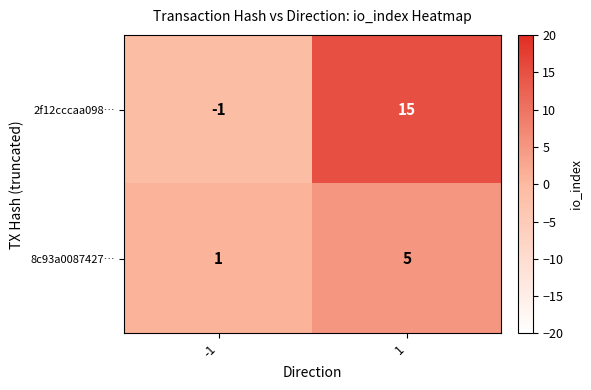

Rank the series at -1 from highest to lowest value.

8c93a0087427…, 2f12cccaa098…